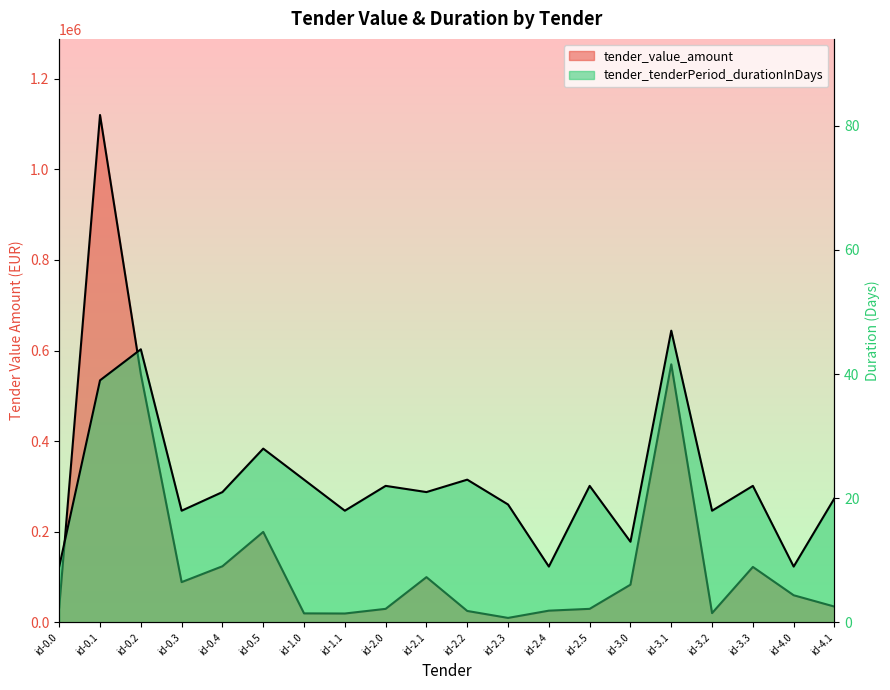

True or false: tender_value_amount and tender_tenderPeriod_durationInDays cross at least once.

False